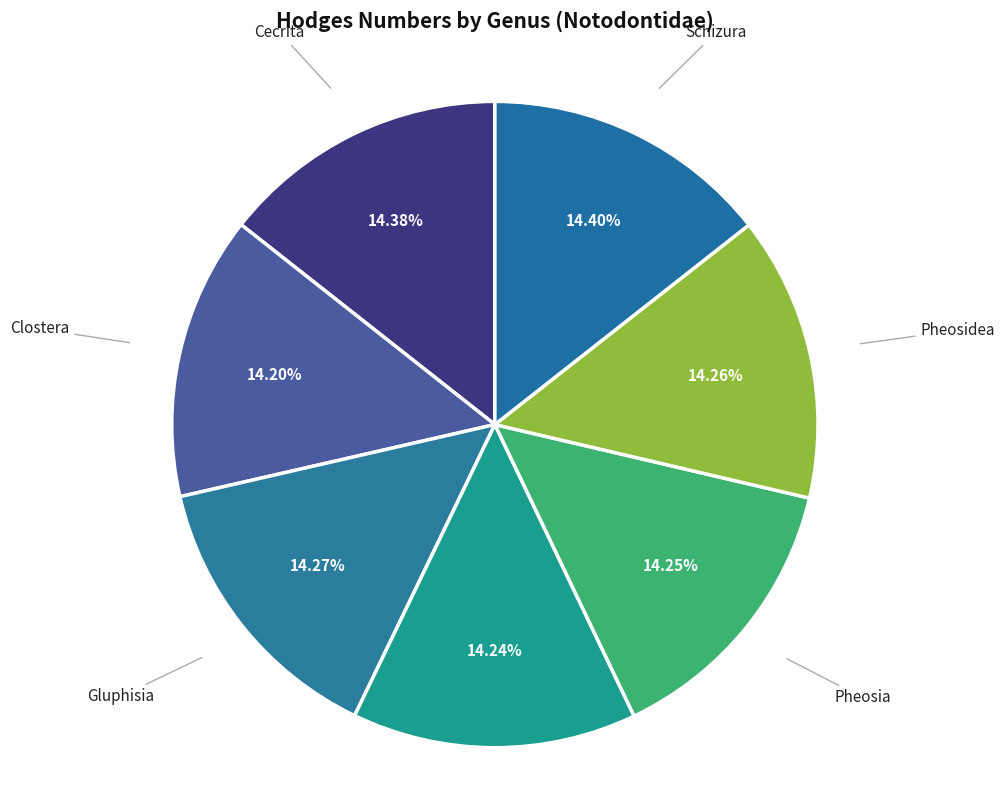

Is there any slice that represents more than half of the pie?

No